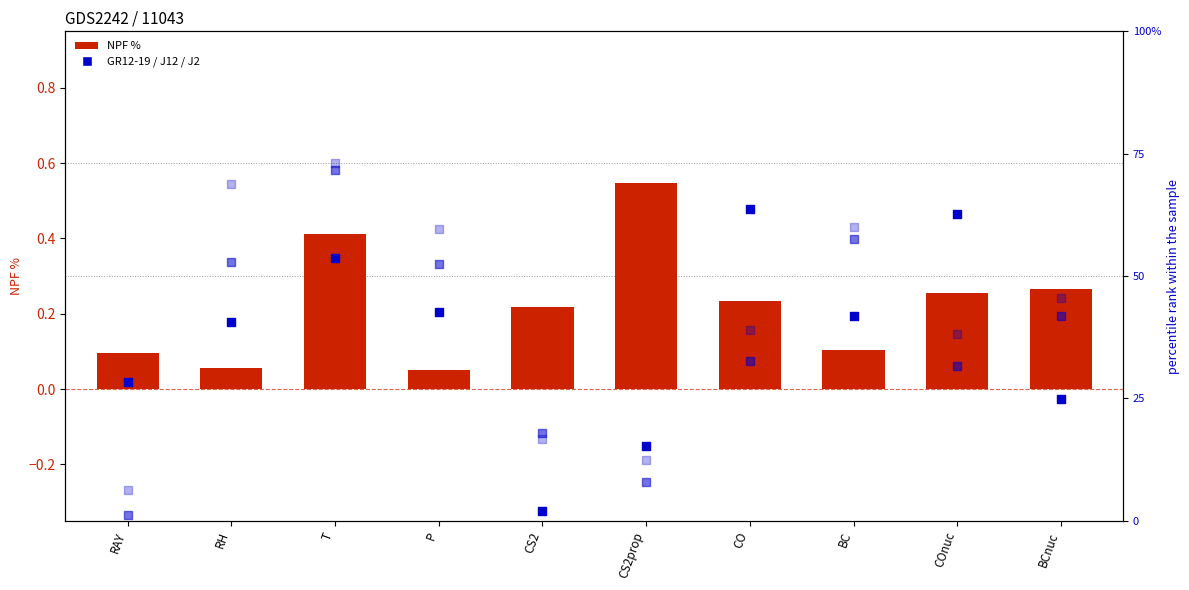

Is the value of J12 at COnuc greater than the value of J2 at BCnuc?

No